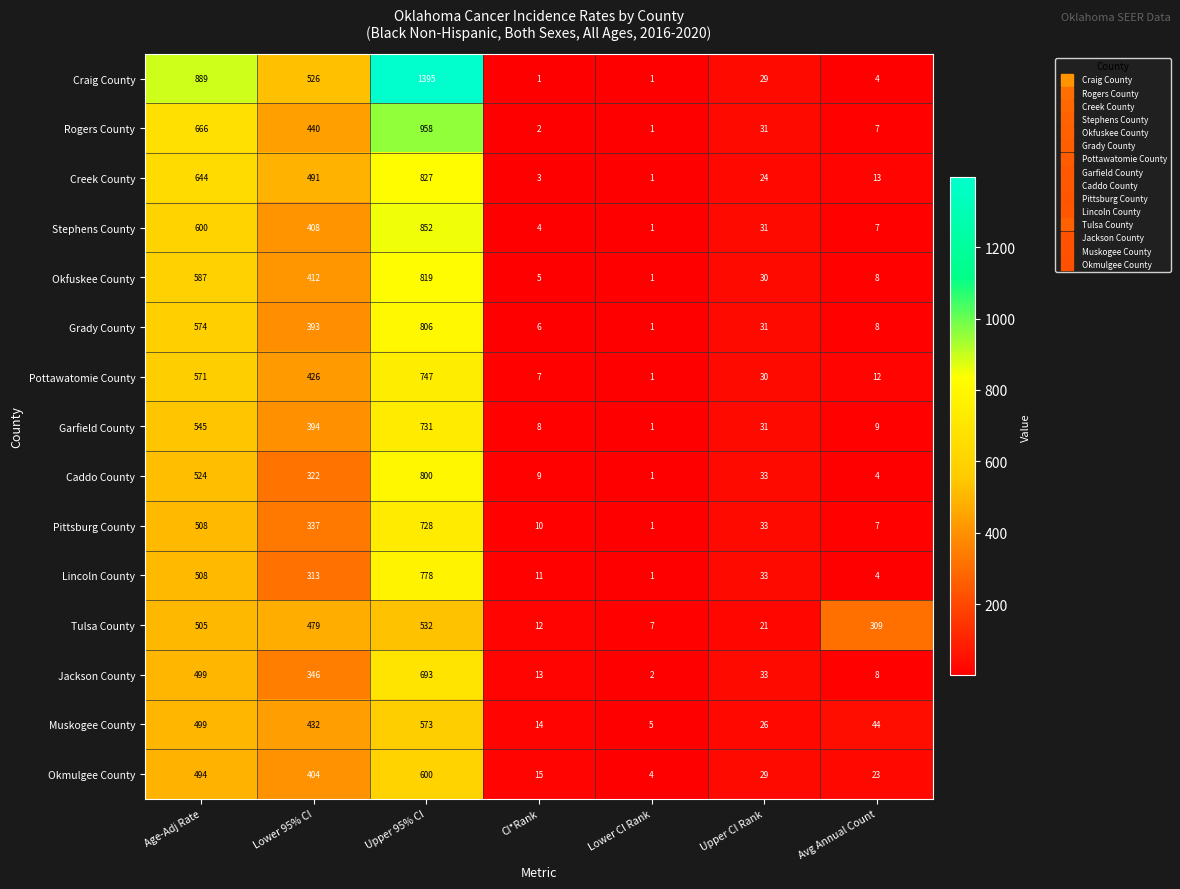

True or false: Okmulgee County has a value of 703 at Age-Adj Rate.

False